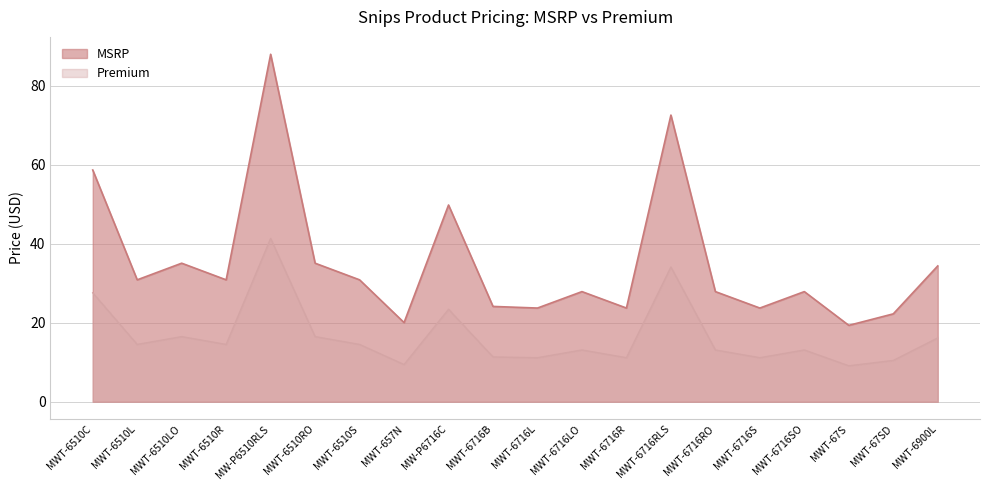

Reading left to right, transcribe all the data shown in this chart.

MSRP: 58.6	30.9	35.1	30.9	87.9	35.1	30.9	20.0	49.8	24.1	23.7	27.9	23.7	72.5	27.9	23.7	27.9	19.3	22.2	34.4
Premium: 27.6	14.5	16.5	14.5	41.3	16.5	14.5	9.4	23.4	11.3	11.1	13.1	11.1	34.1	13.1	11.1	13.1	9.1	10.4	16.1